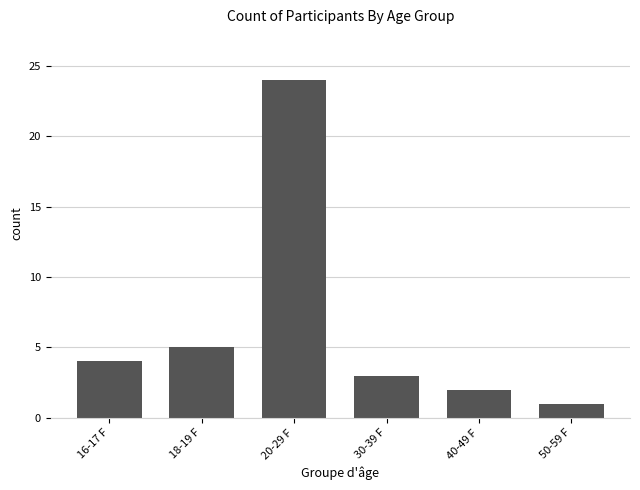

What is the ratio of the value at 20-29 F to the value at 40-49 F?

12.0